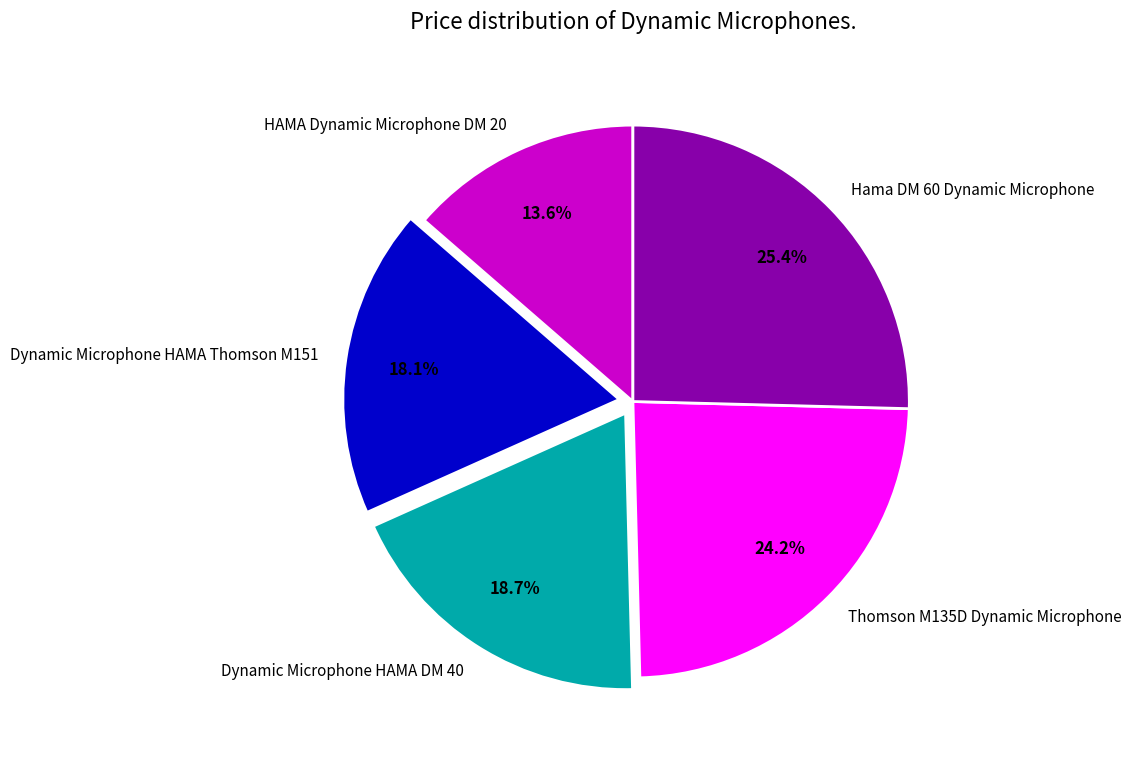

Combined, do HAMA Dynamic Microphone DM 20 and Dynamic Microphone HAMA Thomson M151 account for over 50%?

No